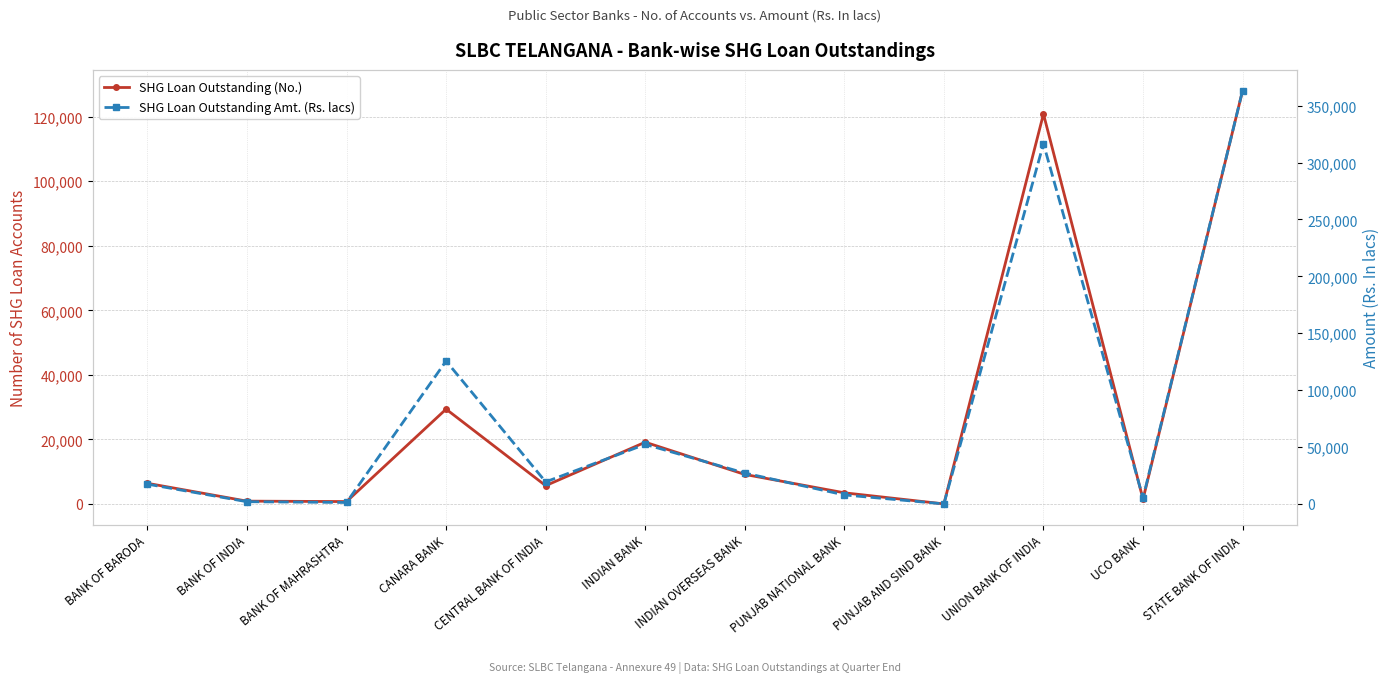

Which has a higher value, STATE BANK OF INDIA or INDIAN BANK?

STATE BANK OF INDIA